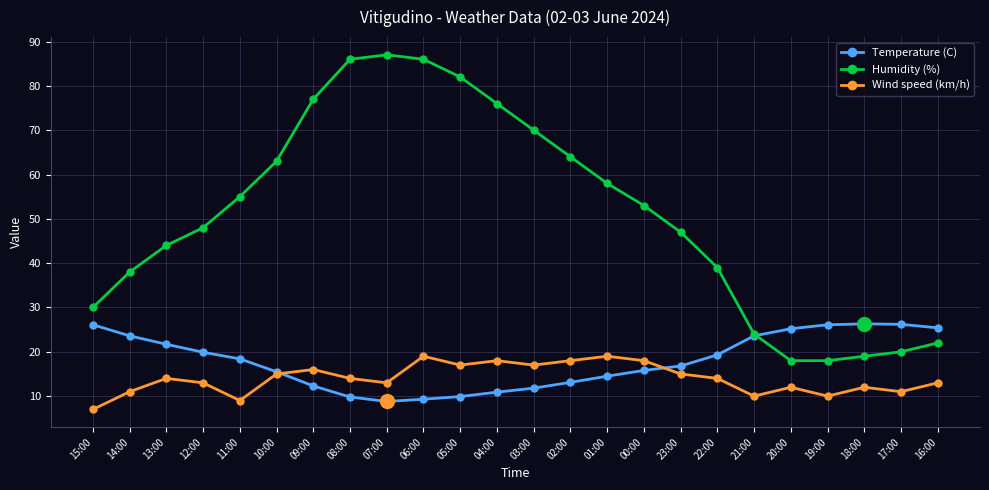

Rank the series at 06:00 from lowest to highest value.

Temperature (C), Wind speed (km/h), Humidity (%)